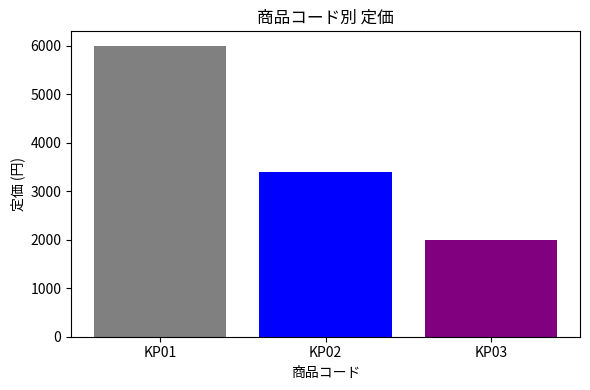

The chart shows a value of 3400 at KP02. True or false?

True